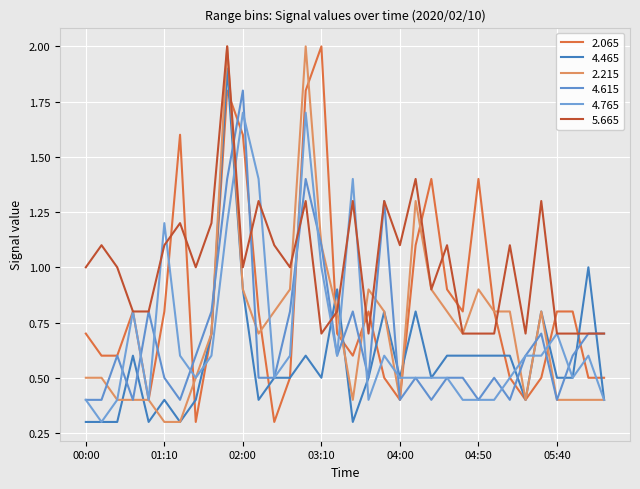

What is the label of the 14th point from the right?

04:00